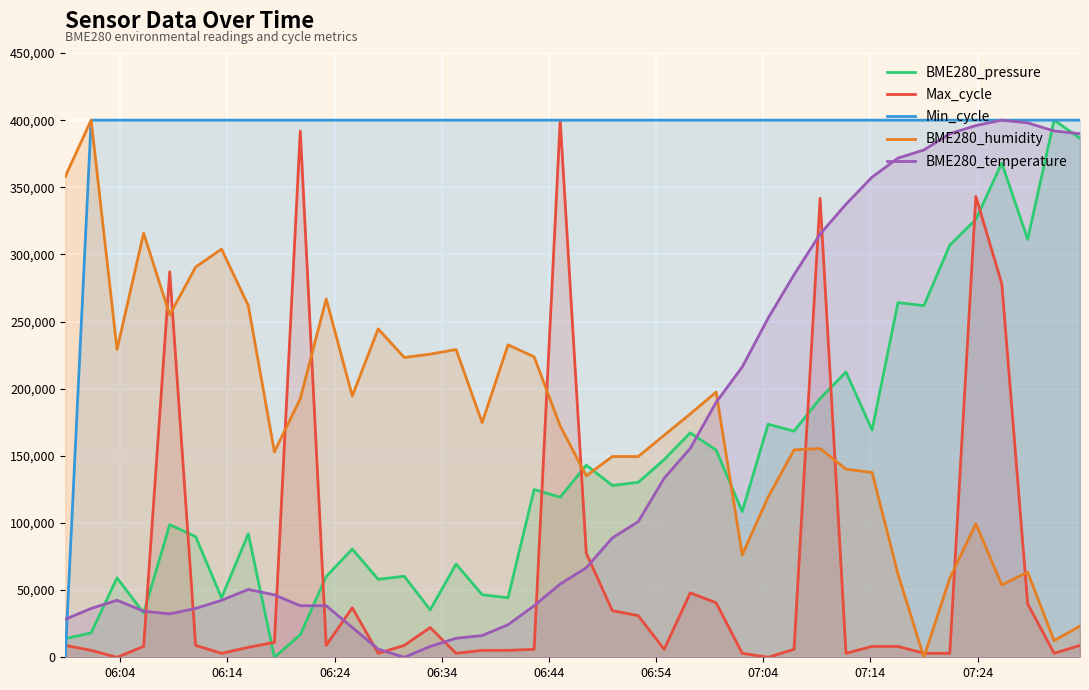

What is the value of the BME280_temperature point at the 19th from the left?

38383.8